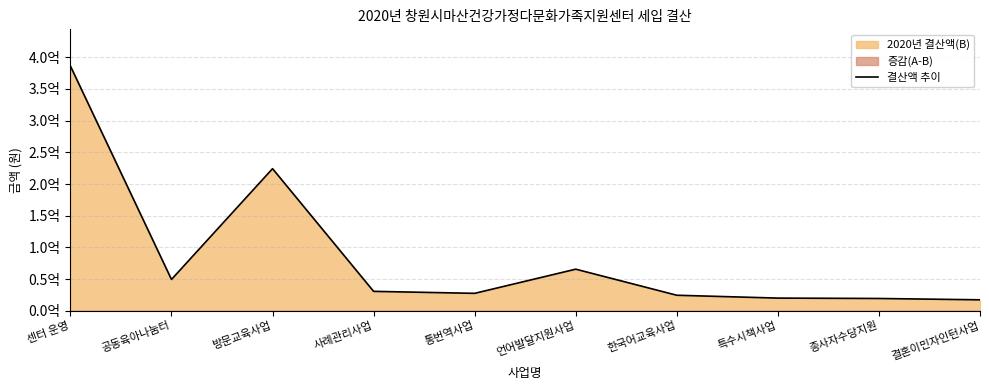

At which label does the data first exceed 30648000?

센터 운영